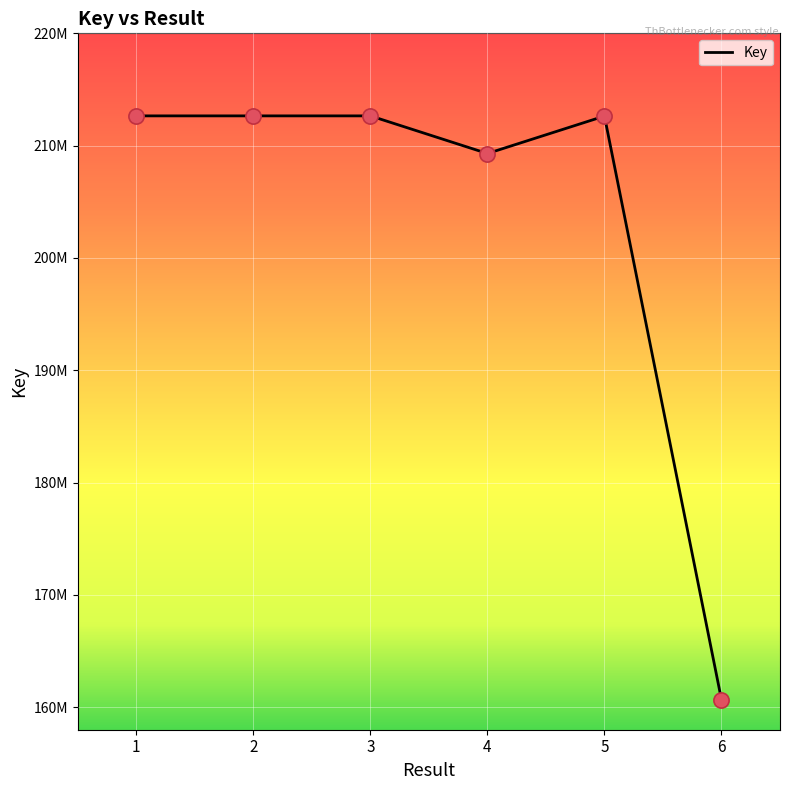

Between 3 and 4, which is larger?

3